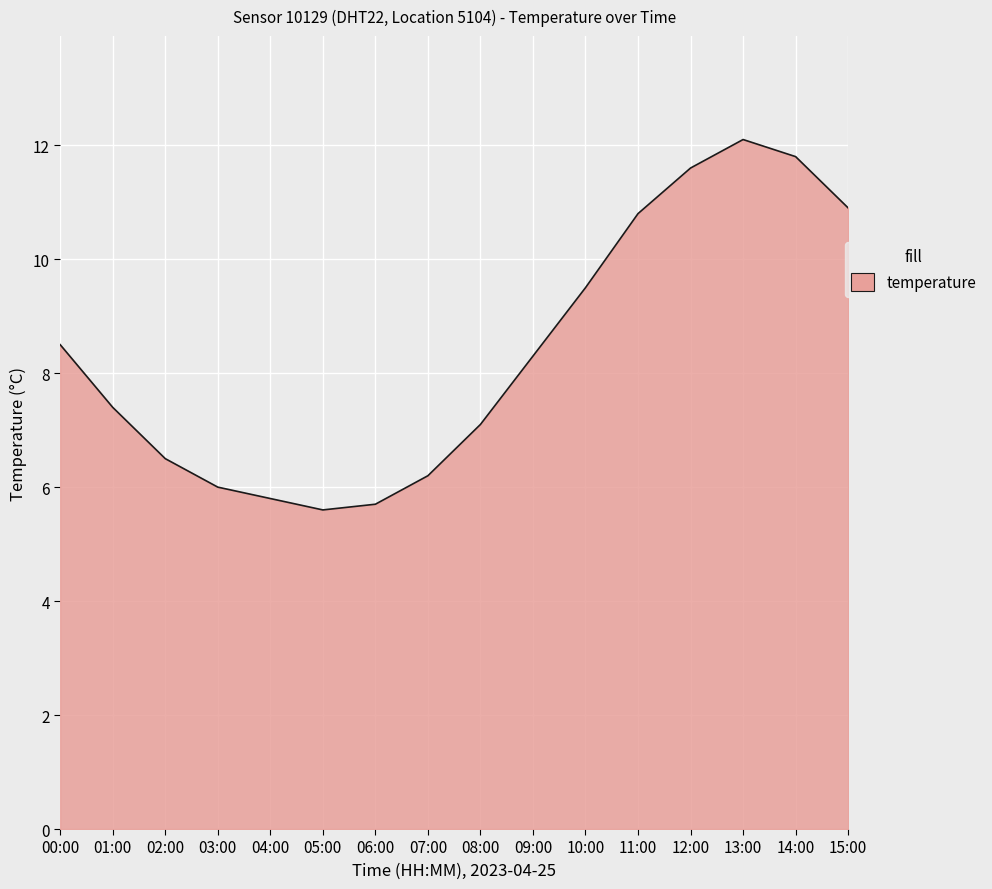

What is the difference between the maximum and second lowest values?

6.4